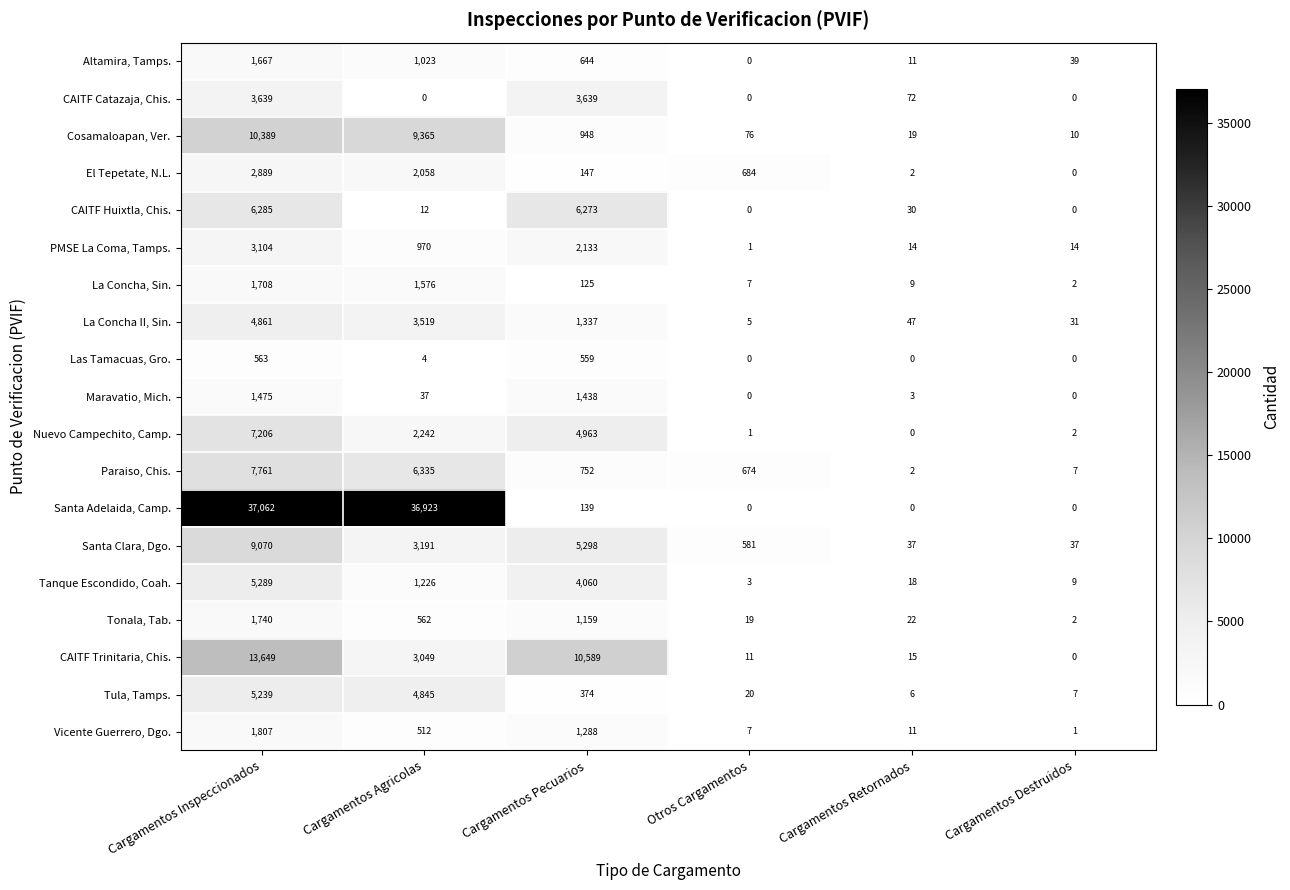

Which series has the largest total across all categories?

Santa Adelaida, Camp.